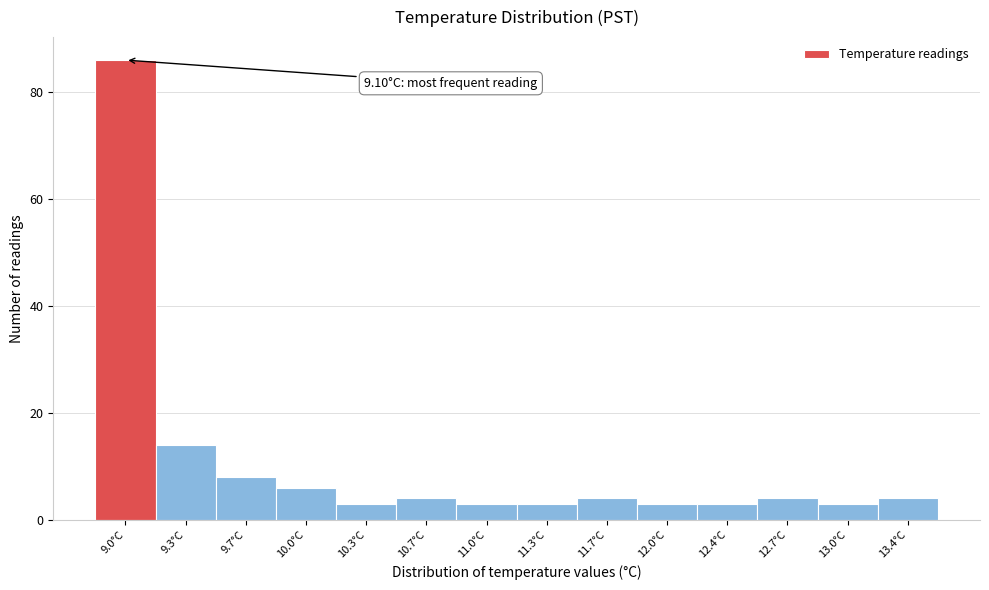

Reading right to left, transcribe all the data shown in this chart.

13.4°C=4	13.0°C=3	12.7°C=4	12.4°C=3	12.0°C=3	11.7°C=4	11.3°C=3	11.0°C=3	10.7°C=4	10.3°C=3	10.0°C=6	9.7°C=8	9.3°C=14	9.0°C=86